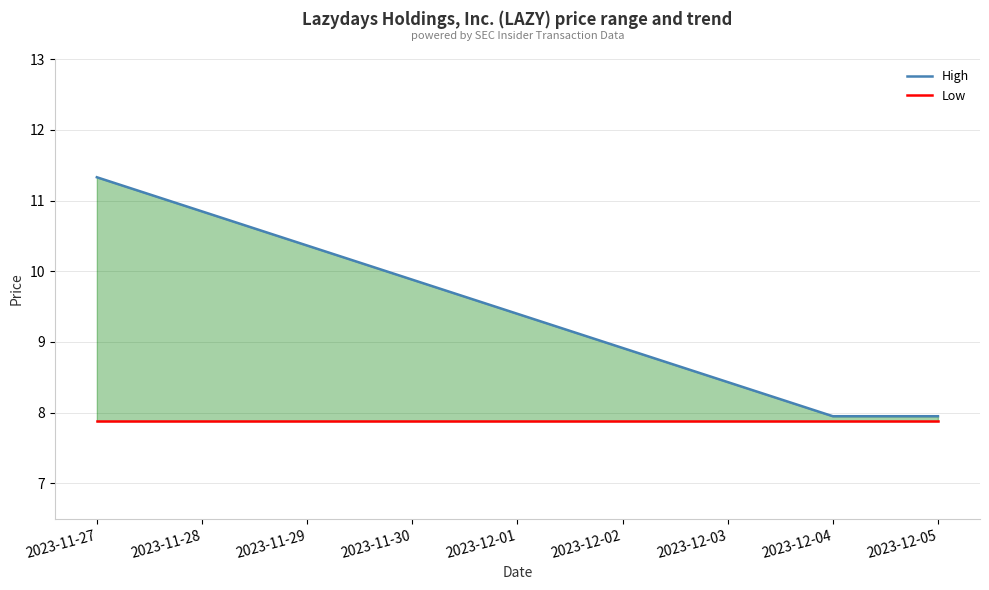

What is the difference between the maximum and second lowest values in the High series?

3.4